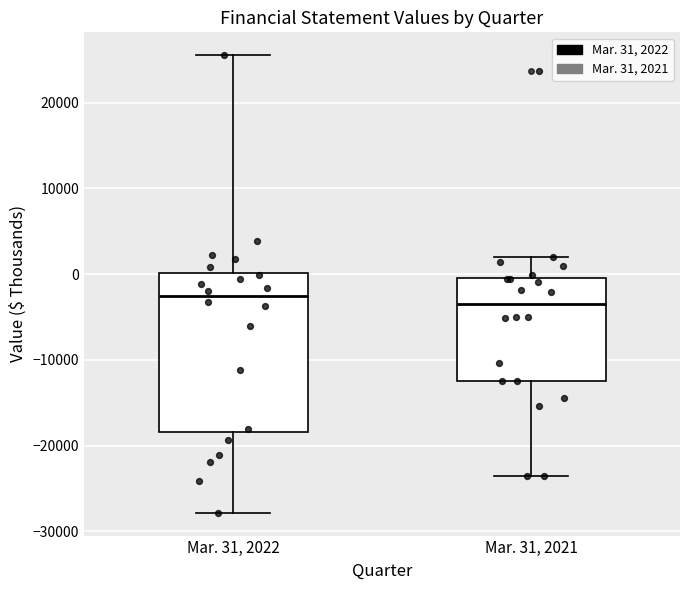

Reading left to right, read every box against the y-axis: the position of its median line, the range the box covers, and the ends of its whiskers. The values are not printed on the chart, so give them approximately, as read against the axis.

Mar. 31, 2022: median -3000, box -18000 to 0, whiskers -28000 to 26000
Mar. 31, 2021: median -4000, box -12000 to 0, whiskers -24000 to 2000